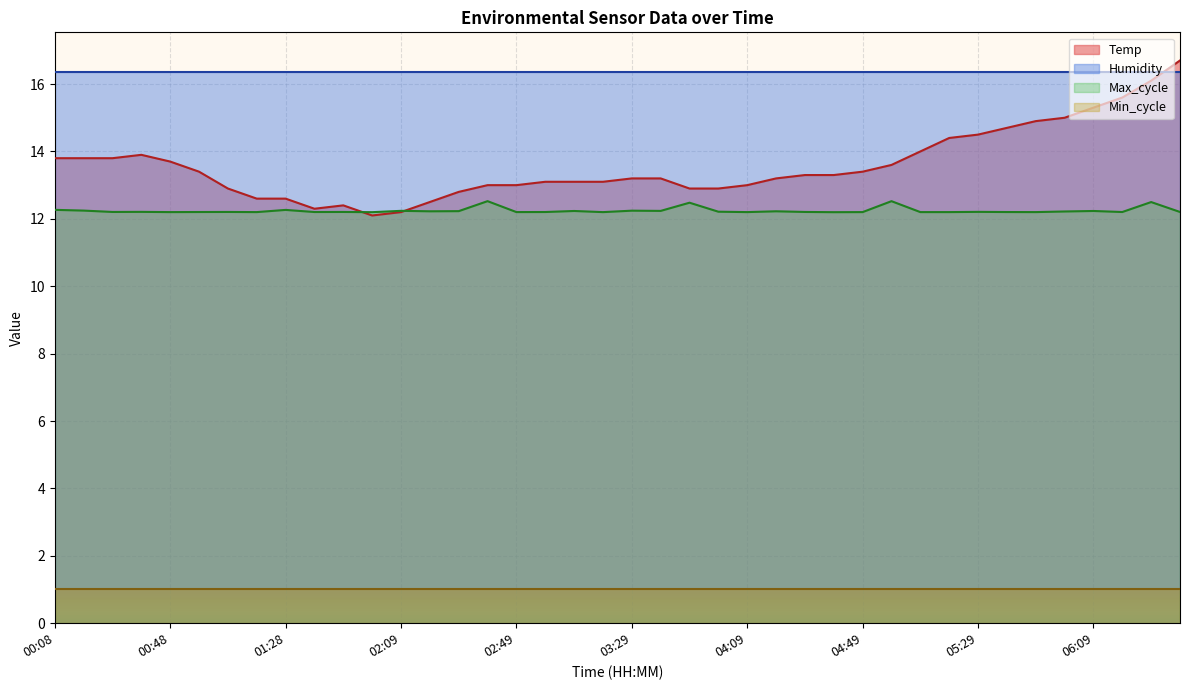

What position from the left is 00:48?

5